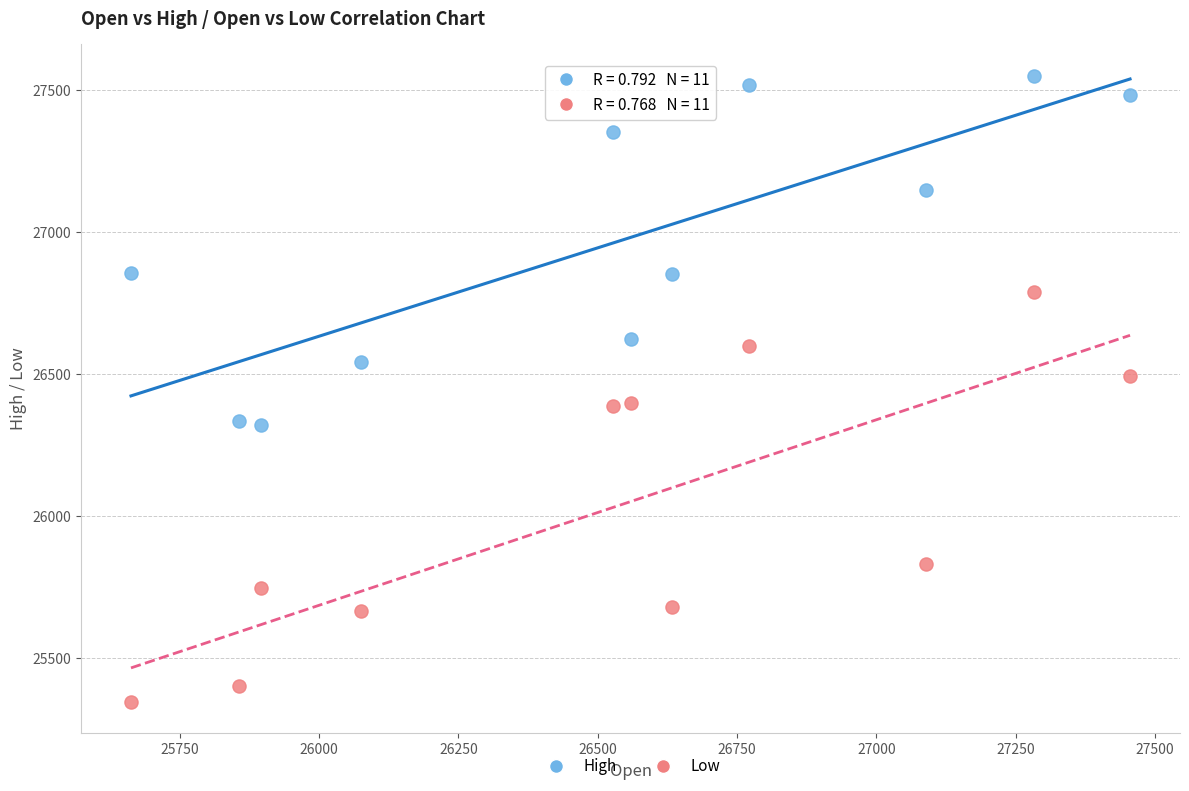

Across all data points, what is the range of Y values (max minus min)?

2207.3